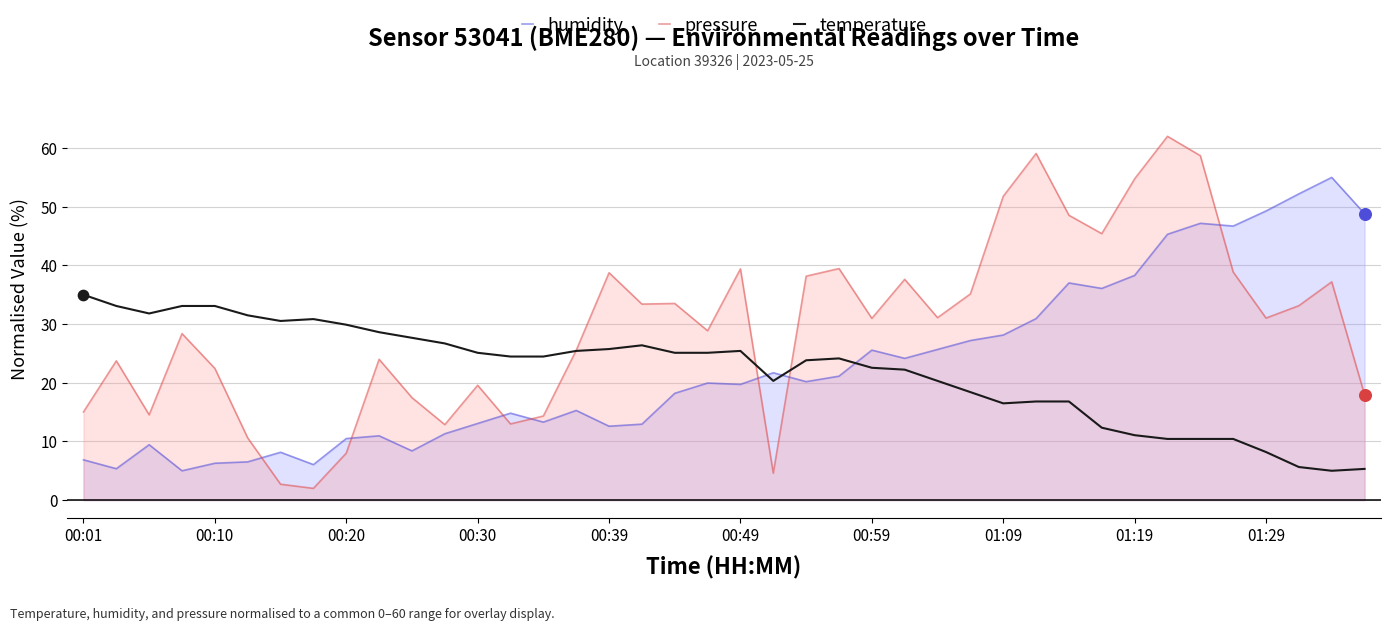

Which series has the largest total across all categories?

pressure